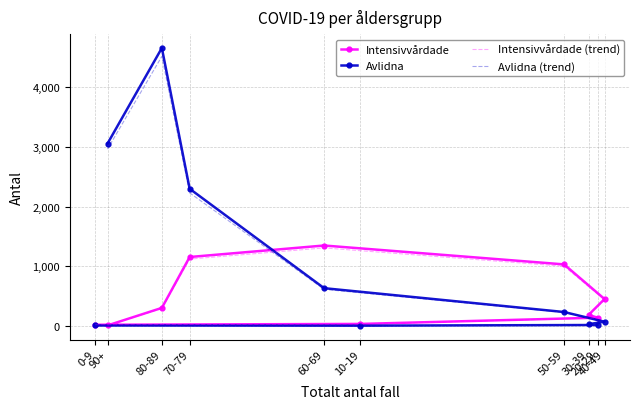

What is the difference between the maximum and minimum values in the Avlidna series?

4659.0